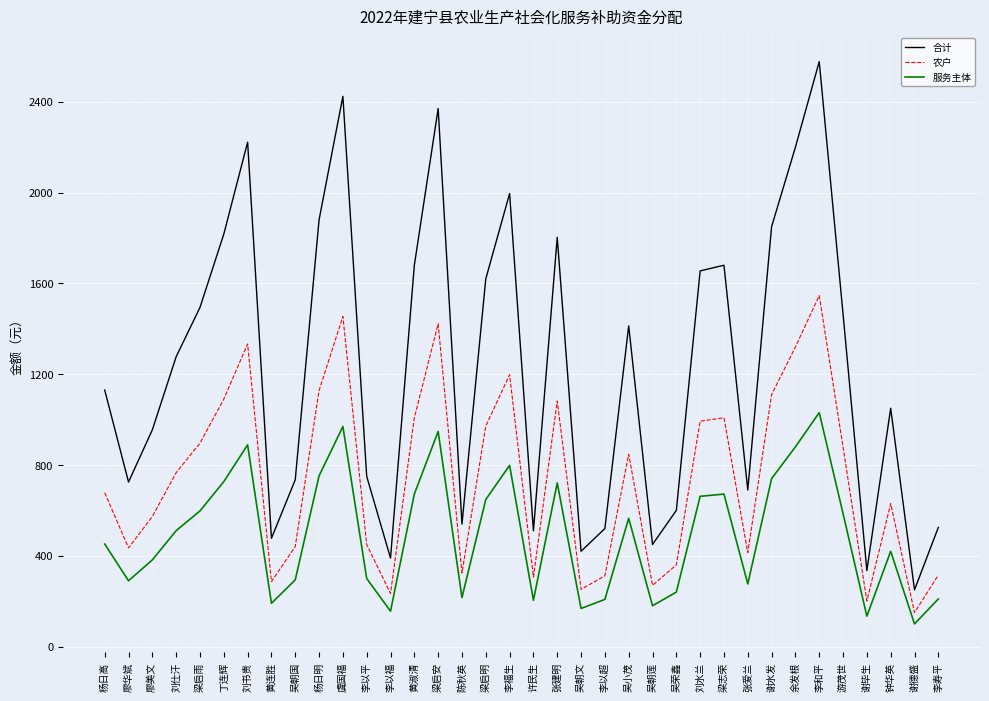

Which category has the highest value across all series?

李和平